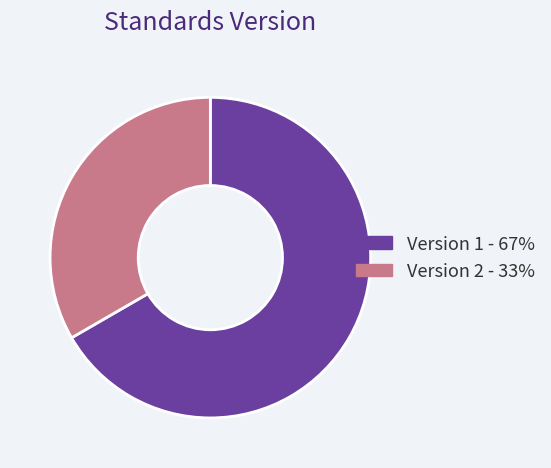

Does any single category account for the majority?

Yes